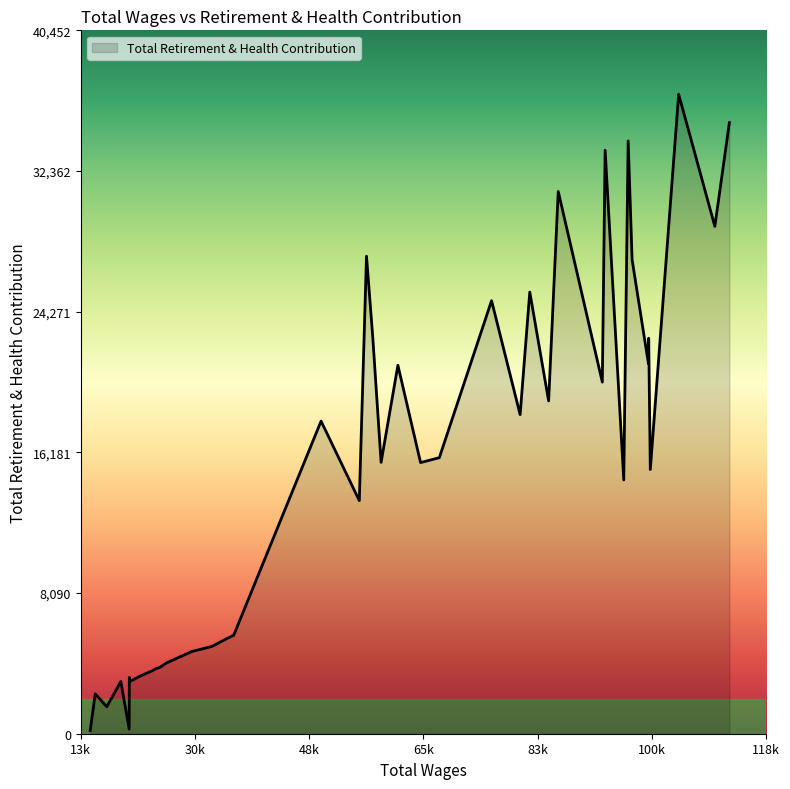

What is the difference between the maximum and minimum values?

36586